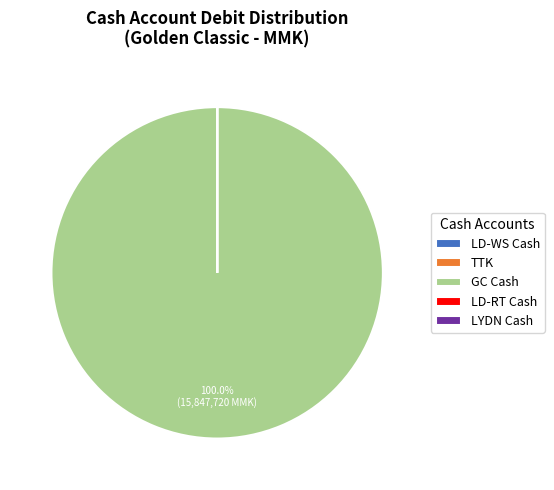

Does any single category account for the majority?

Yes